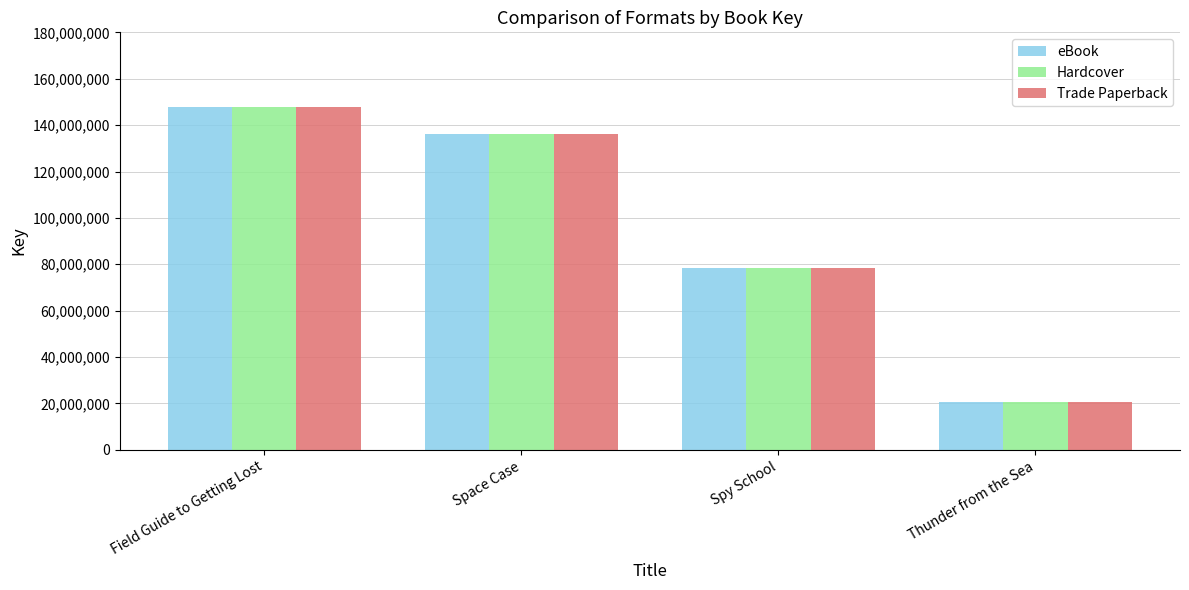

Does the chart contain any negative values?

No